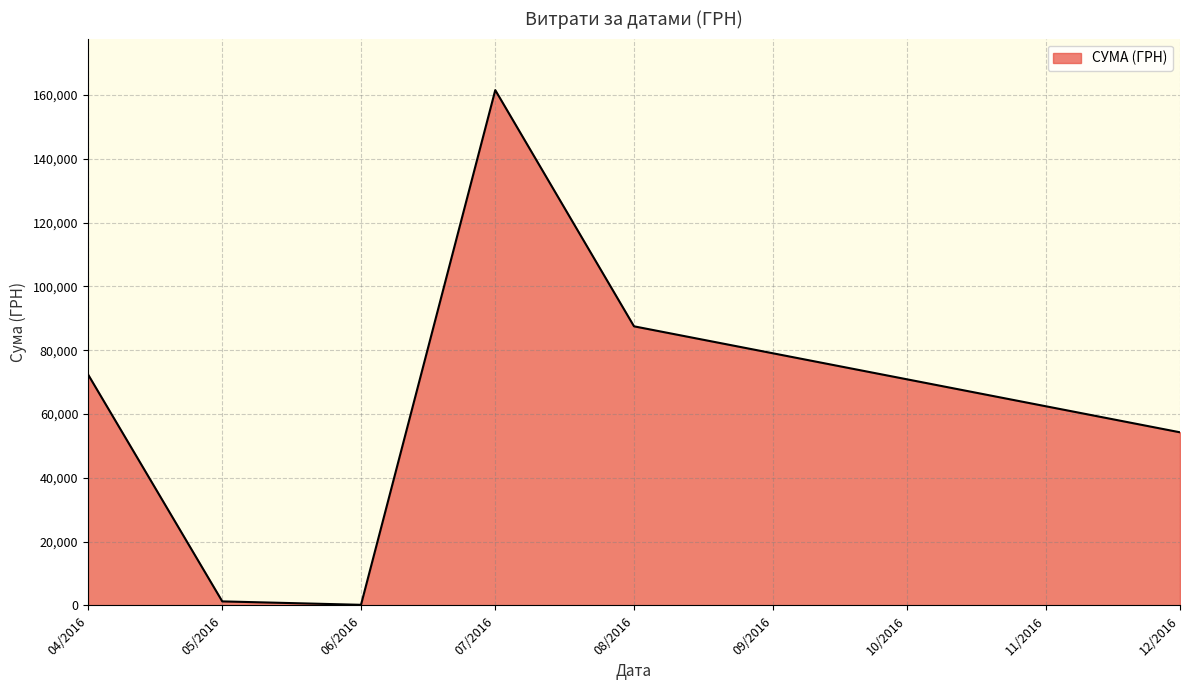

What is the average value?

62846.2